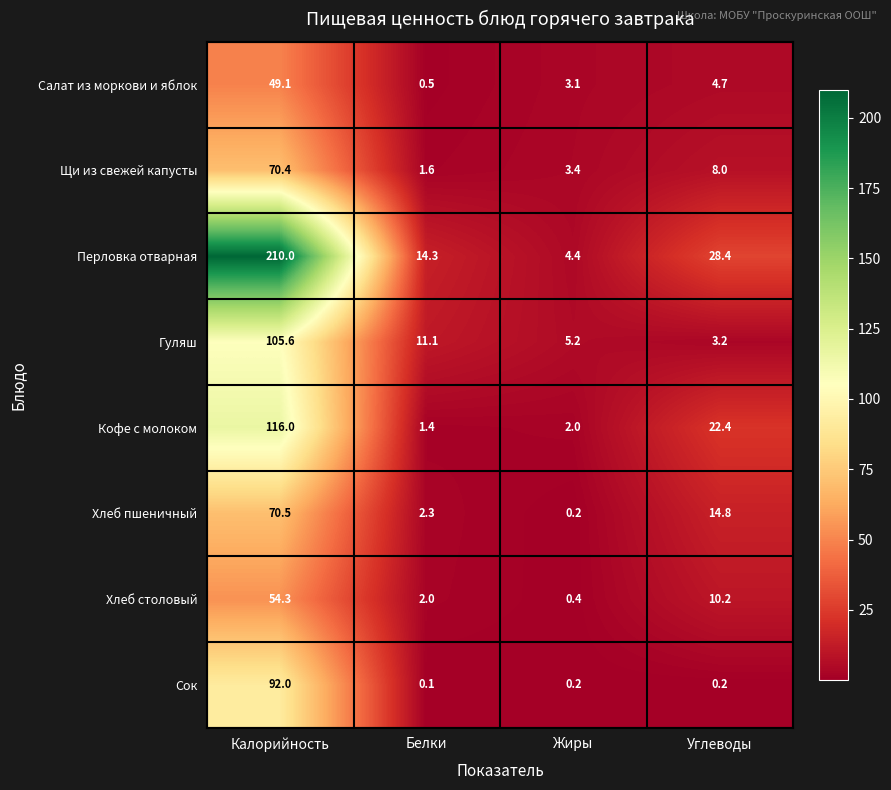

Which series changed the most between Калорийность and Углеводы?

Перловка отварная